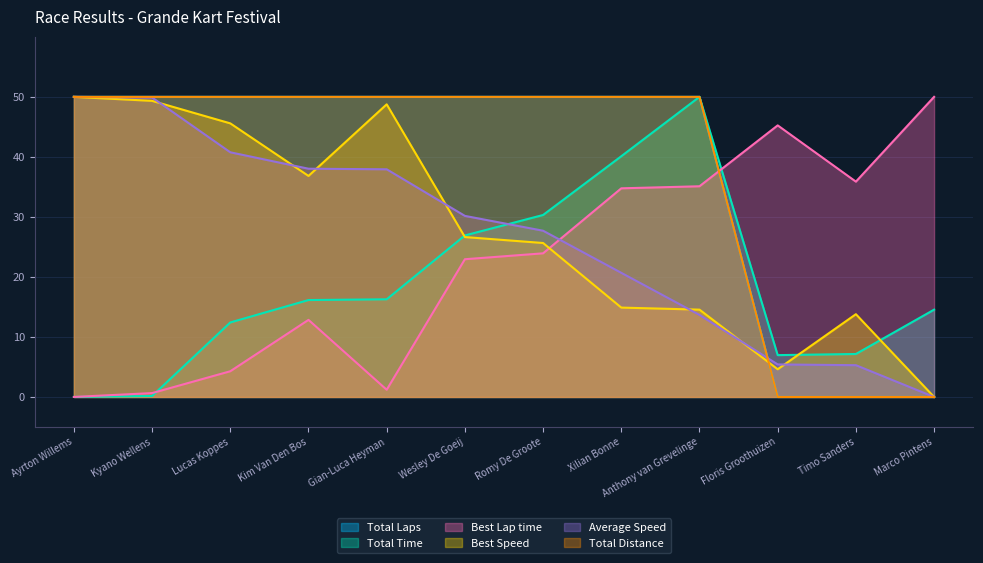

Is the value of Best Lap time at Gian-Luca Heyman greater than the value of Total Time at Ayrton Willems?

Yes